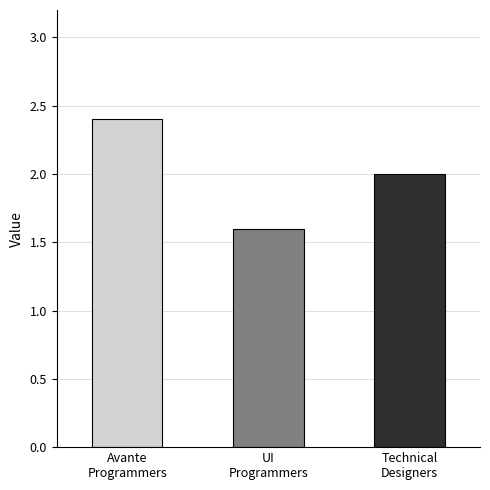

List the labels in order of value, largest first.

Avante
Programmers, Technical
Designers, UI
Programmers